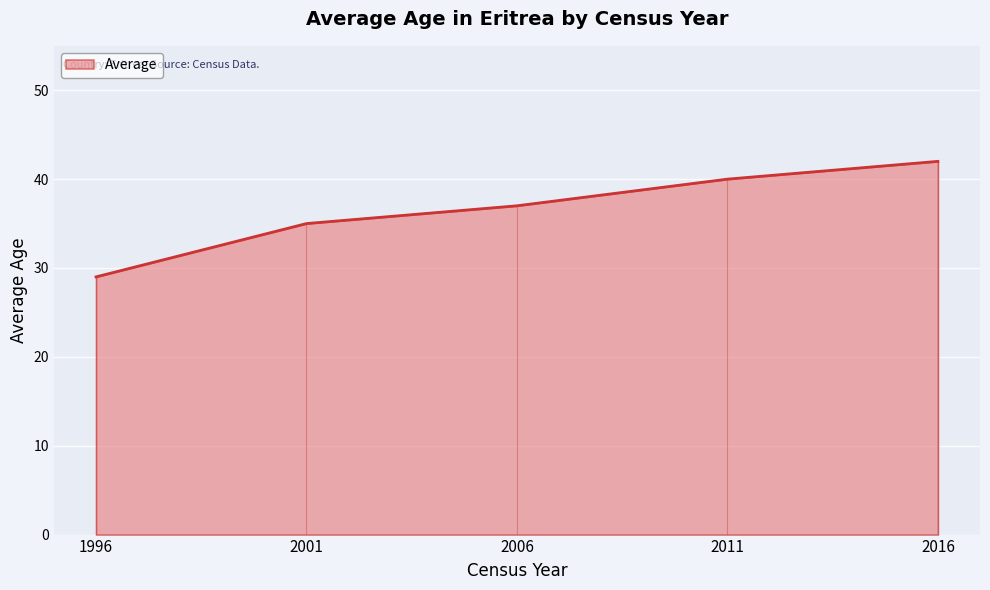

List the labels in order of value, largest first.

2016, 2011, 2006, 2001, 1996